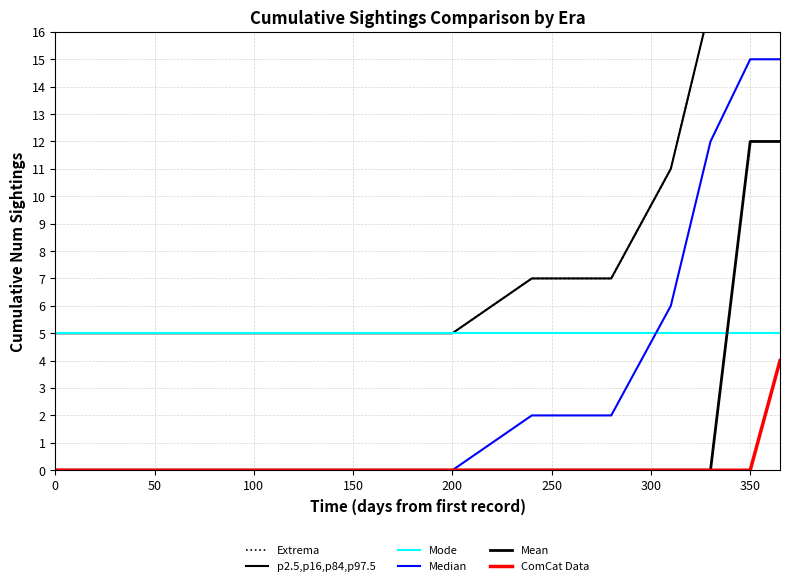

How many data points in ComCat Data are above 0?

1